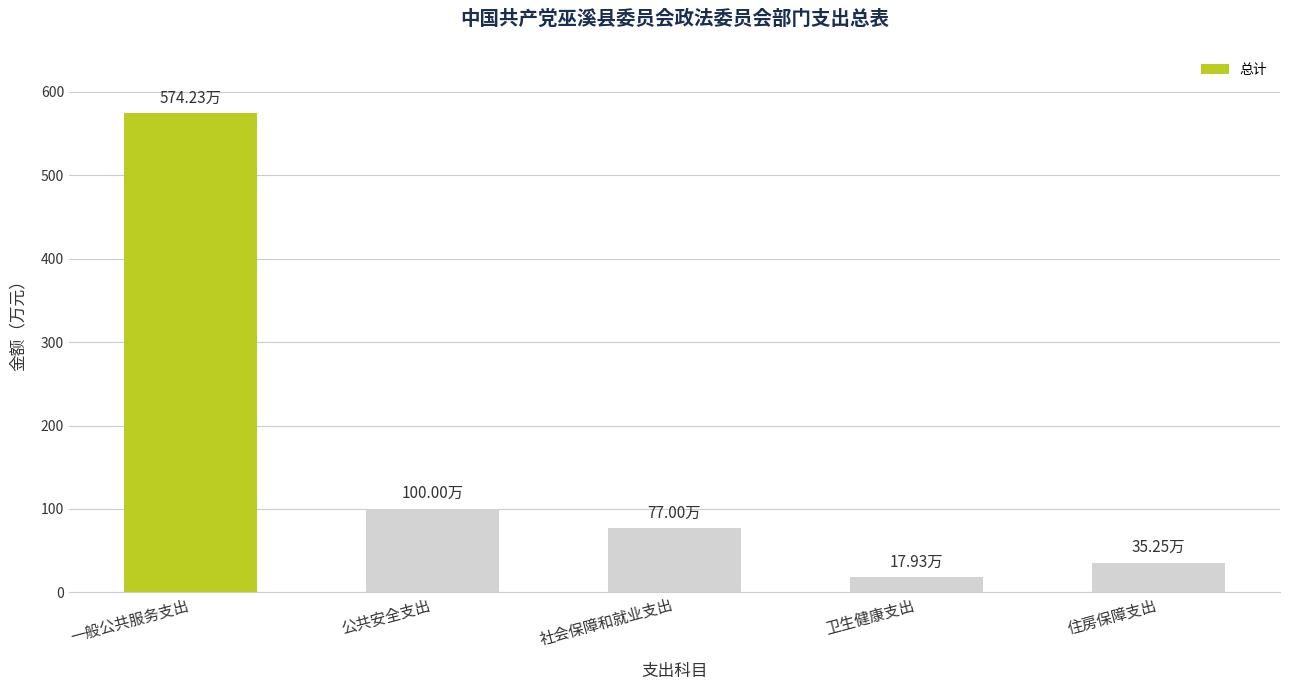

What is the difference between the values at 公共安全支出 and 社会保障和就业支出?

23.0